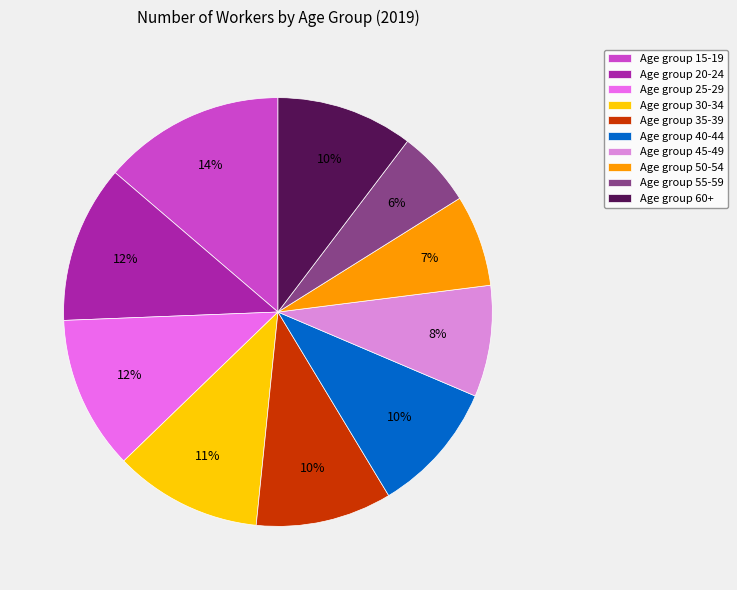

Is there a majority slice in this chart?

No